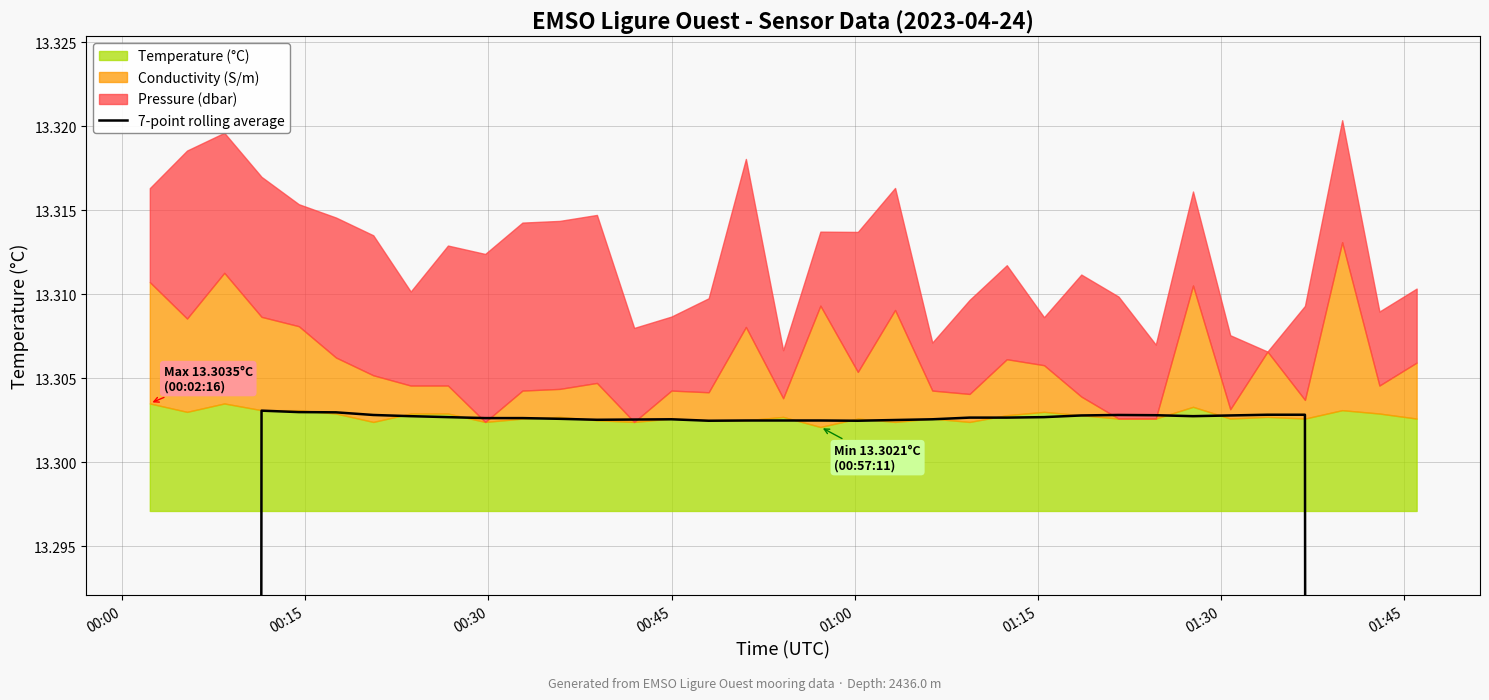

True or false: there are more than 1 points higher than both neighbors.

True